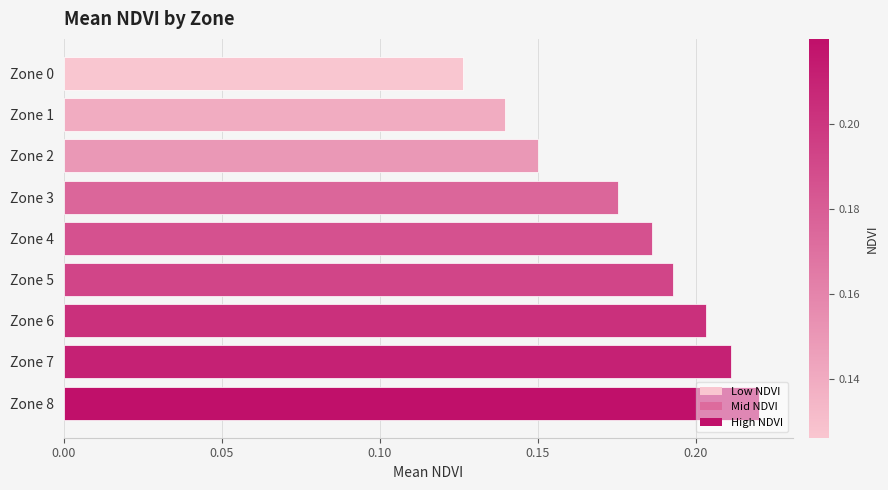

Is it true that the value at Zone 0 is 0.2?

False